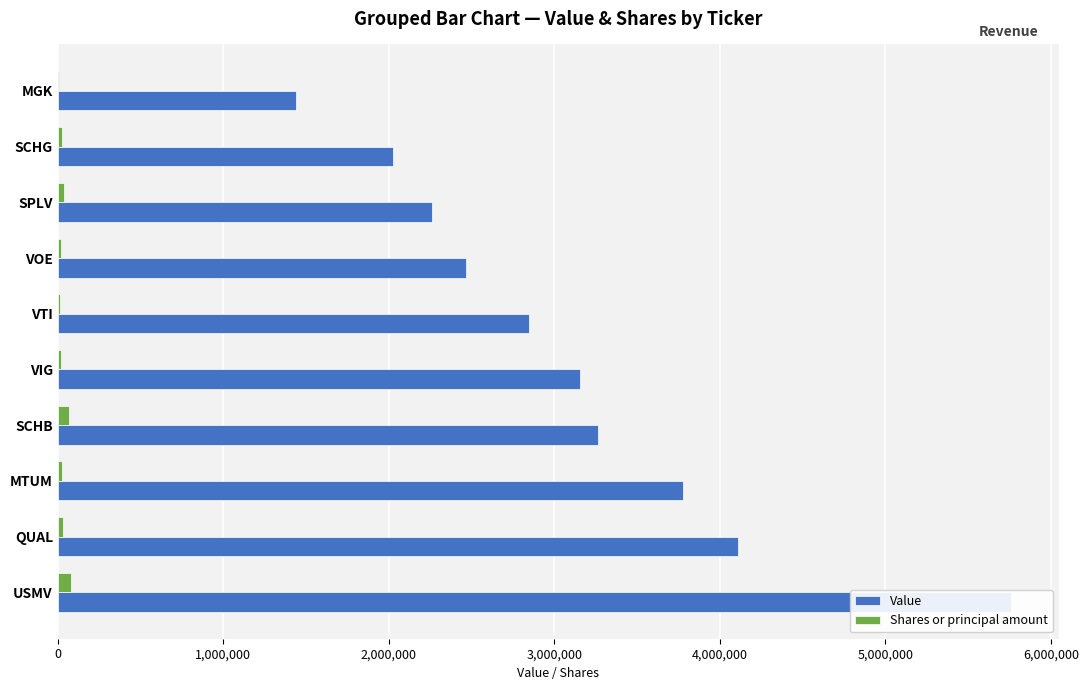

Is it true that Shares or principal amount equals 65540 at SCHB?

True